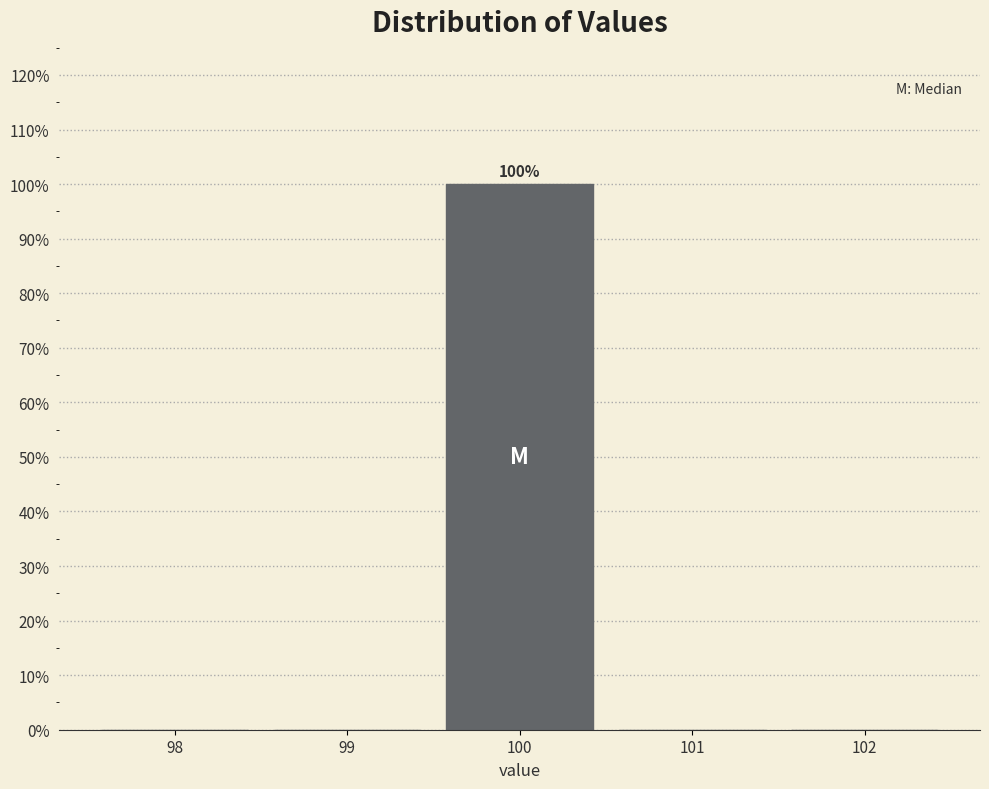

Over which range of the x-axis is the bar tallest?

99.5 to 100.5